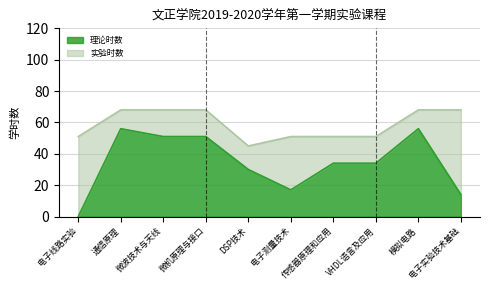

How many data points does each series have?

10